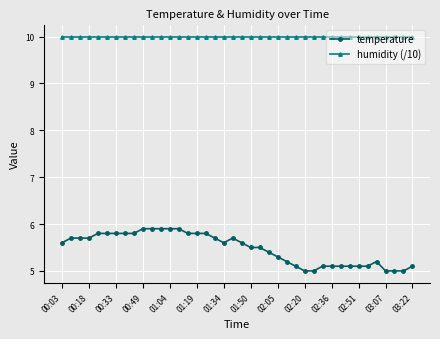

What is the minimum value shown in the chart?

5.0